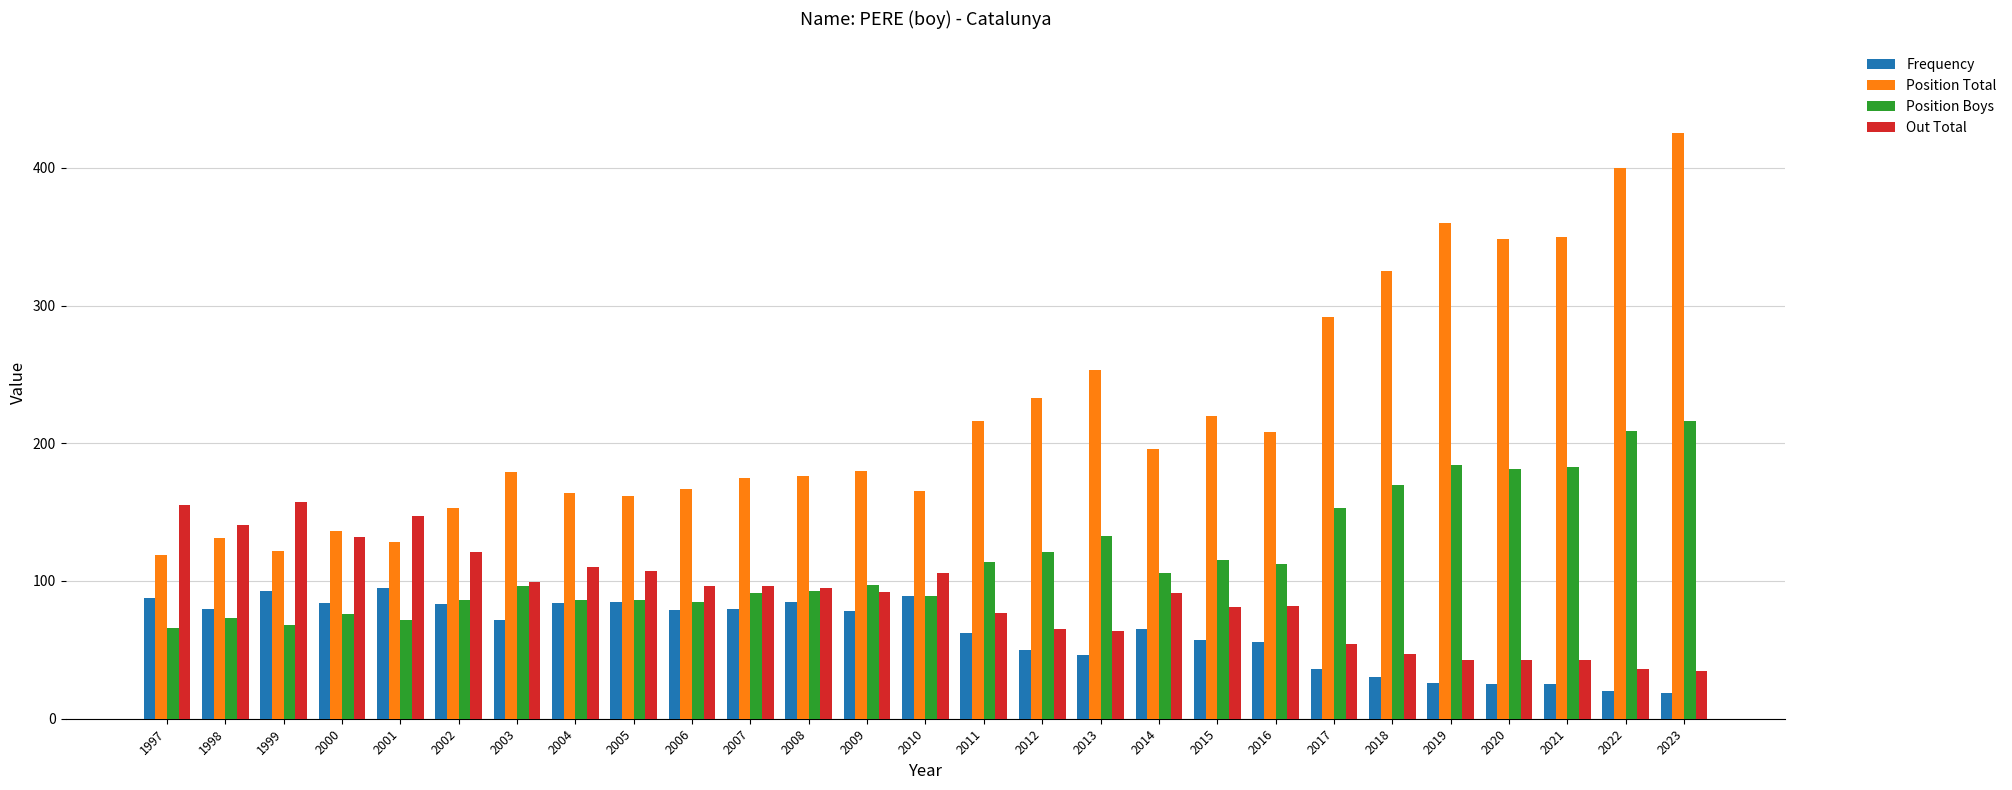

At which category does the chart reach its peak across all series?

2023